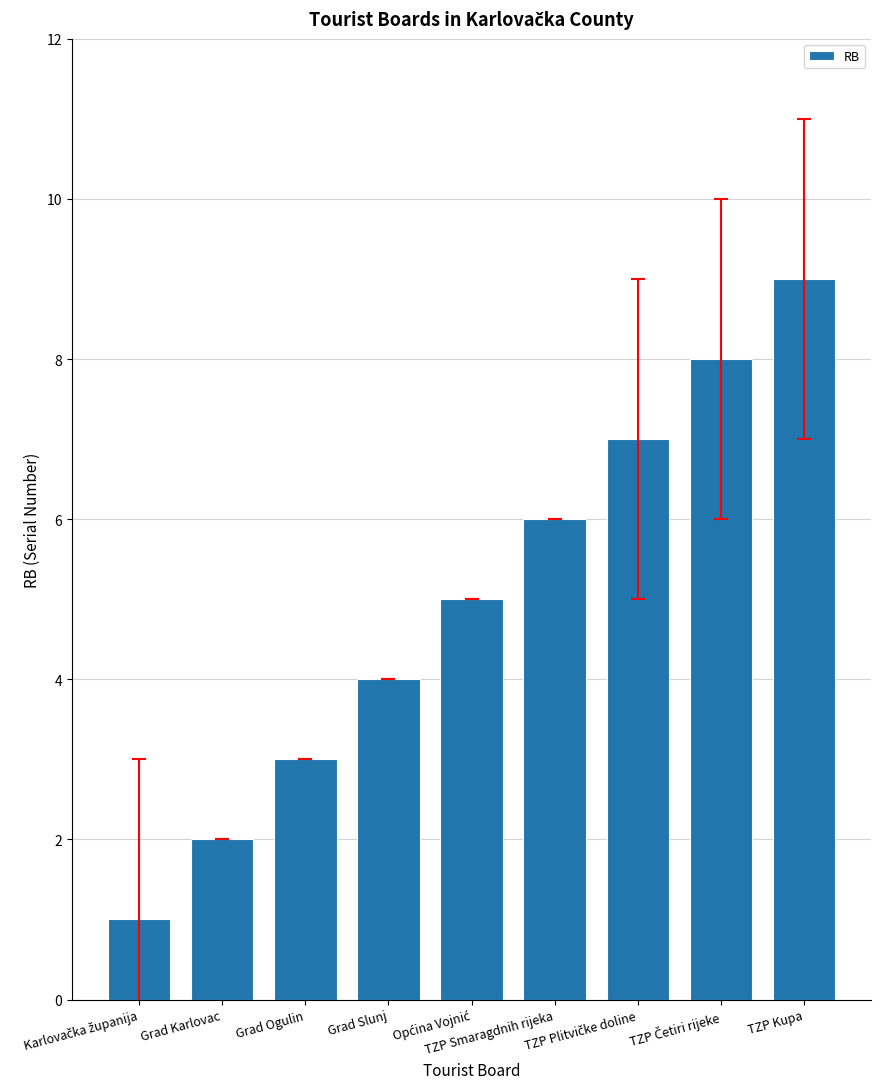

What is the maximum value shown in the chart?

9